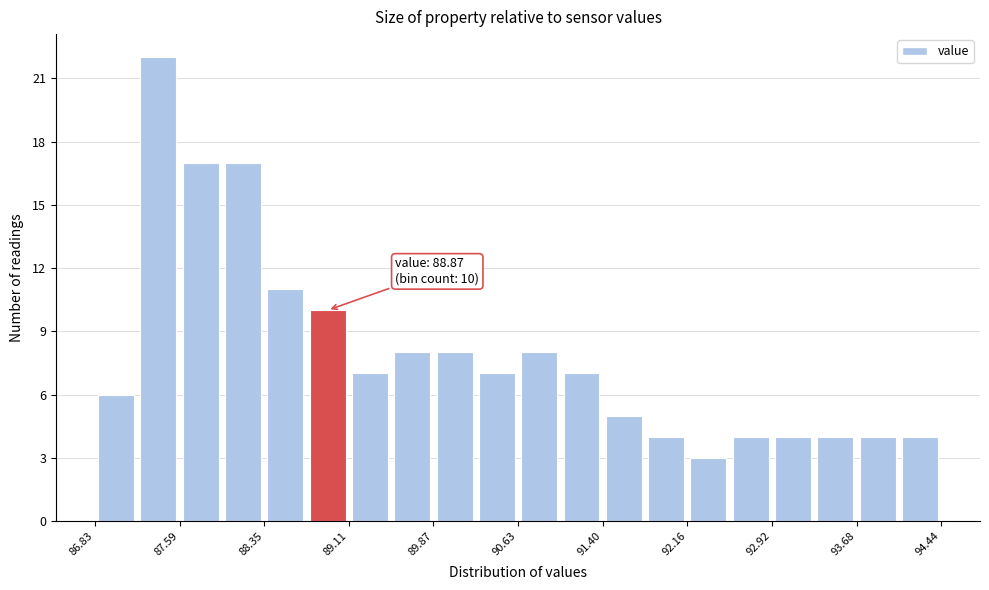

Read against the x-axis, roughly where is the centre of the tallest bar?

87.4